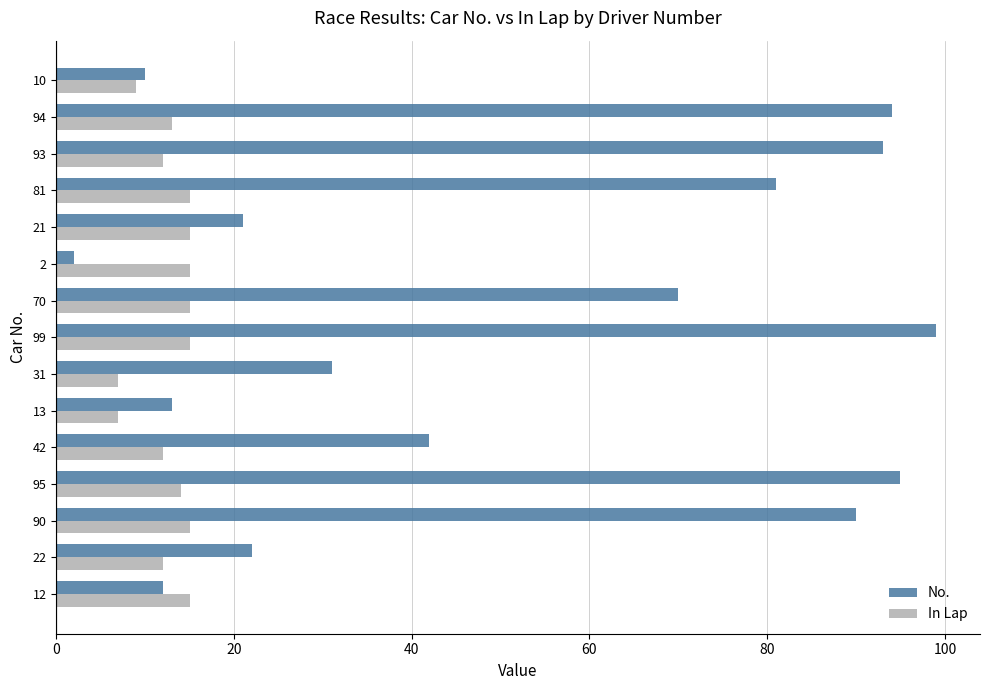

Which series has the widest spread of values?

No.